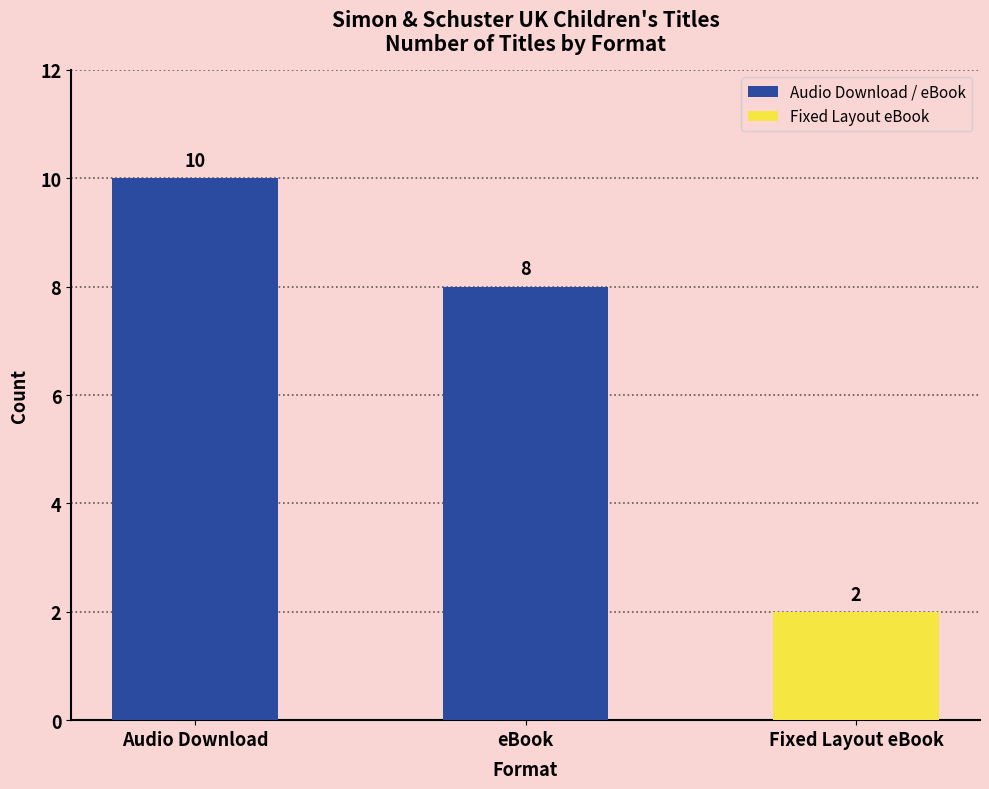

What is the label of the 3rd bar from the right?

Audio Download